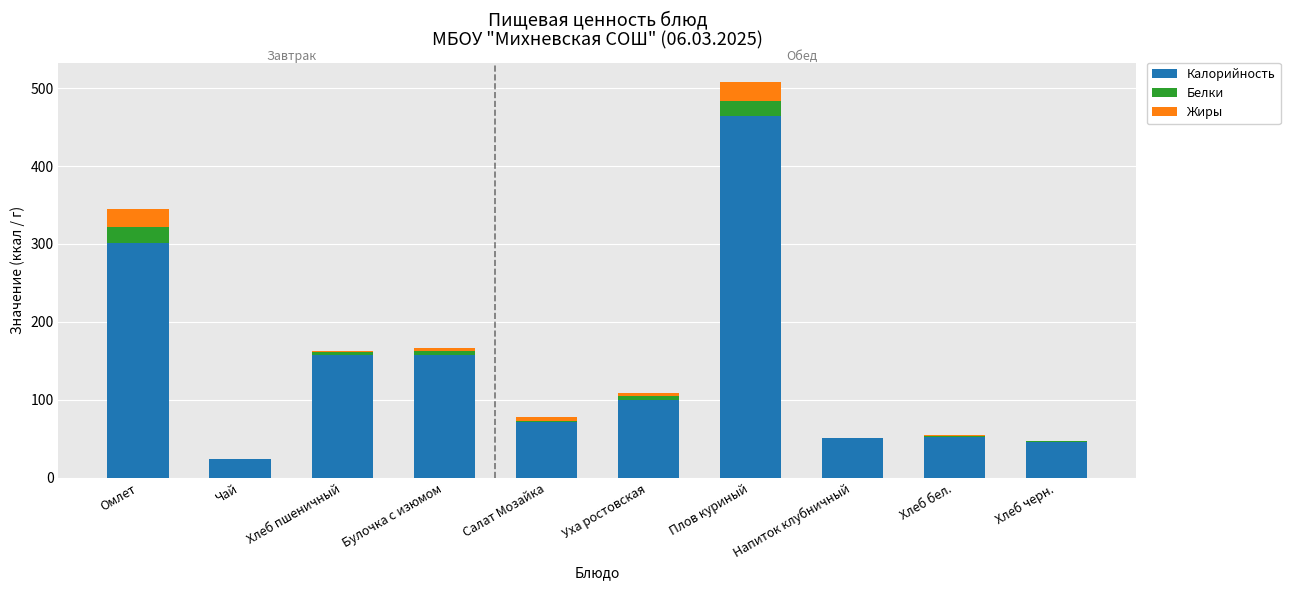

At which category is the sum across all series the highest?

Плов куриный